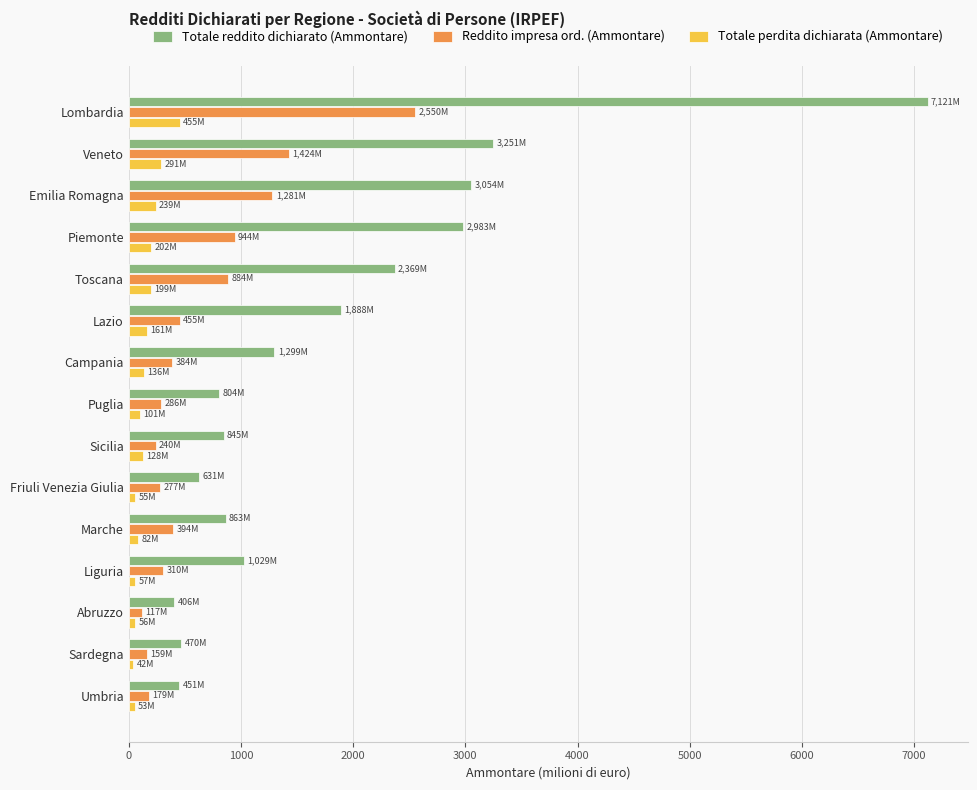

How many distinct data groups are displayed?

3